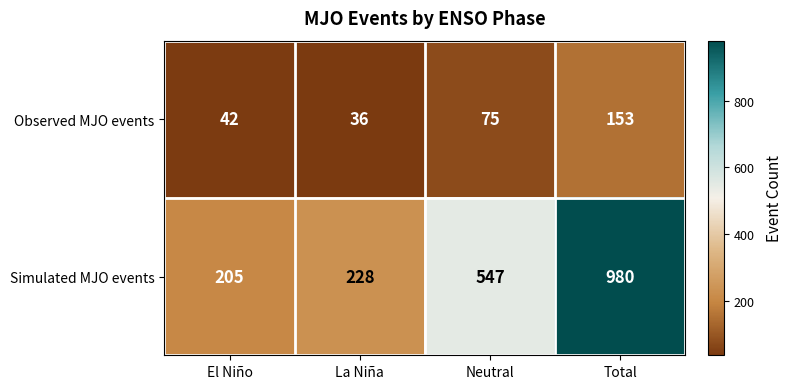

Where is Simulated MJO events nearest to the value 592?

Neutral